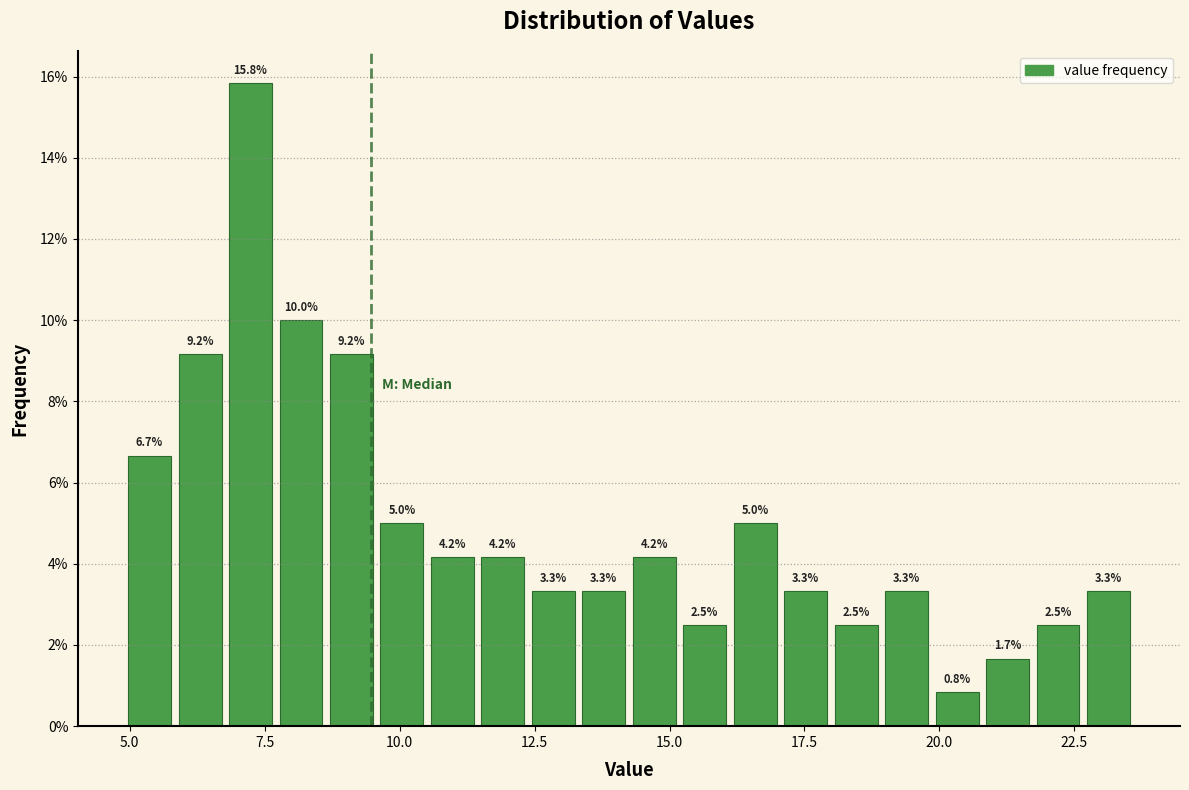

Read against the x-axis, roughly where is the centre of the tallest bar?

7.0